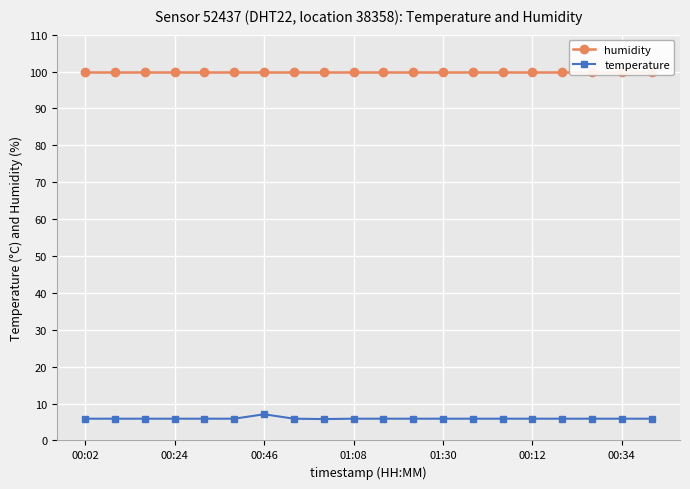

True or false: temperature and humidity intersect in this chart.

False